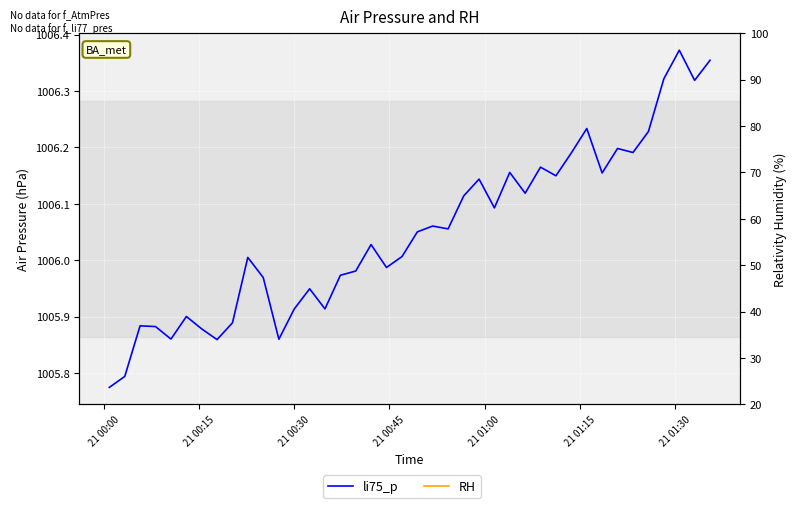

Does the chart display data point markers on the line(s)?

No